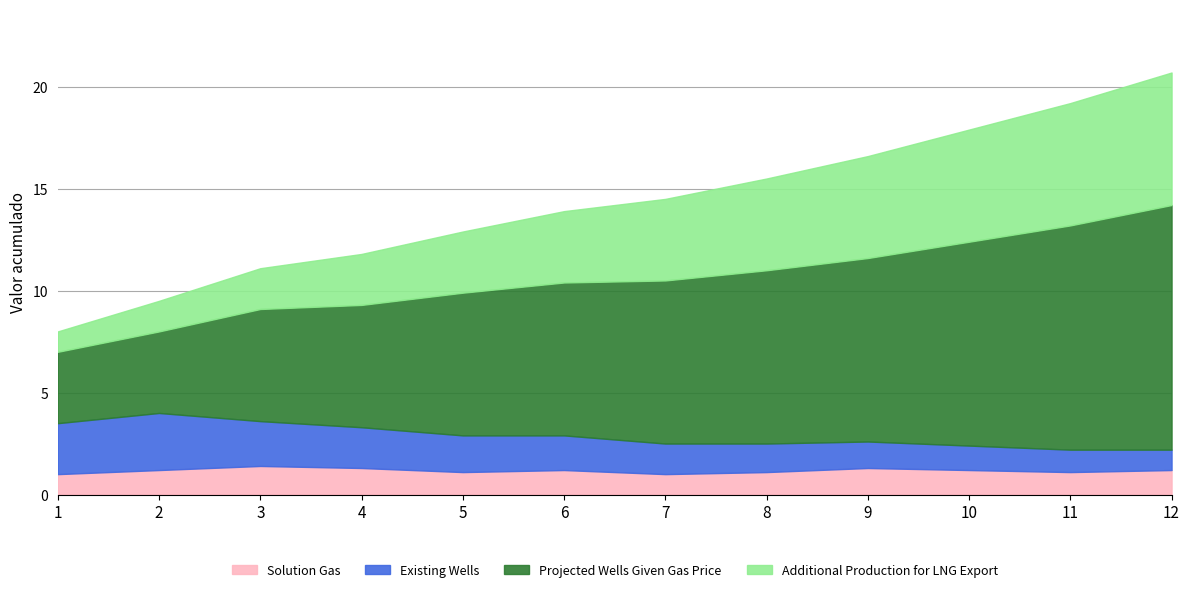

What are all the series names shown in the legend?

Solution Gas, Existing Wells, Projected Wells Given Gas Price, Additional Production for LNG Export